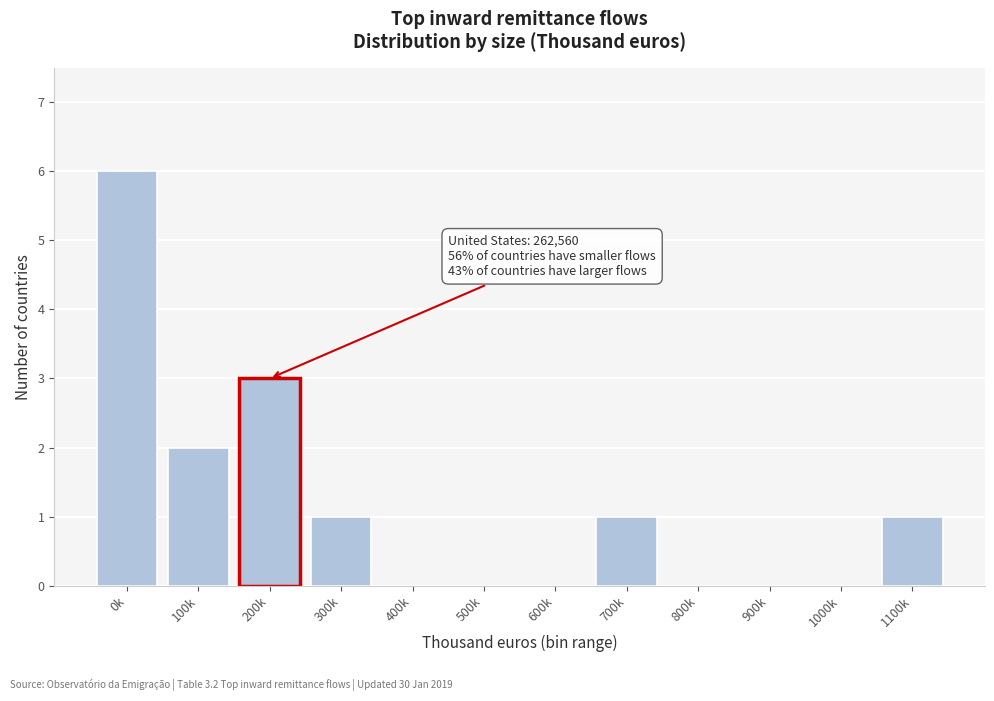

Reading right to left, what are all the values shown in this chart?

1100k=1	1000k=0	900k=0	800k=0	700k=1	600k=0	500k=0	400k=0	300k=1	200k=3	100k=2	0k=6